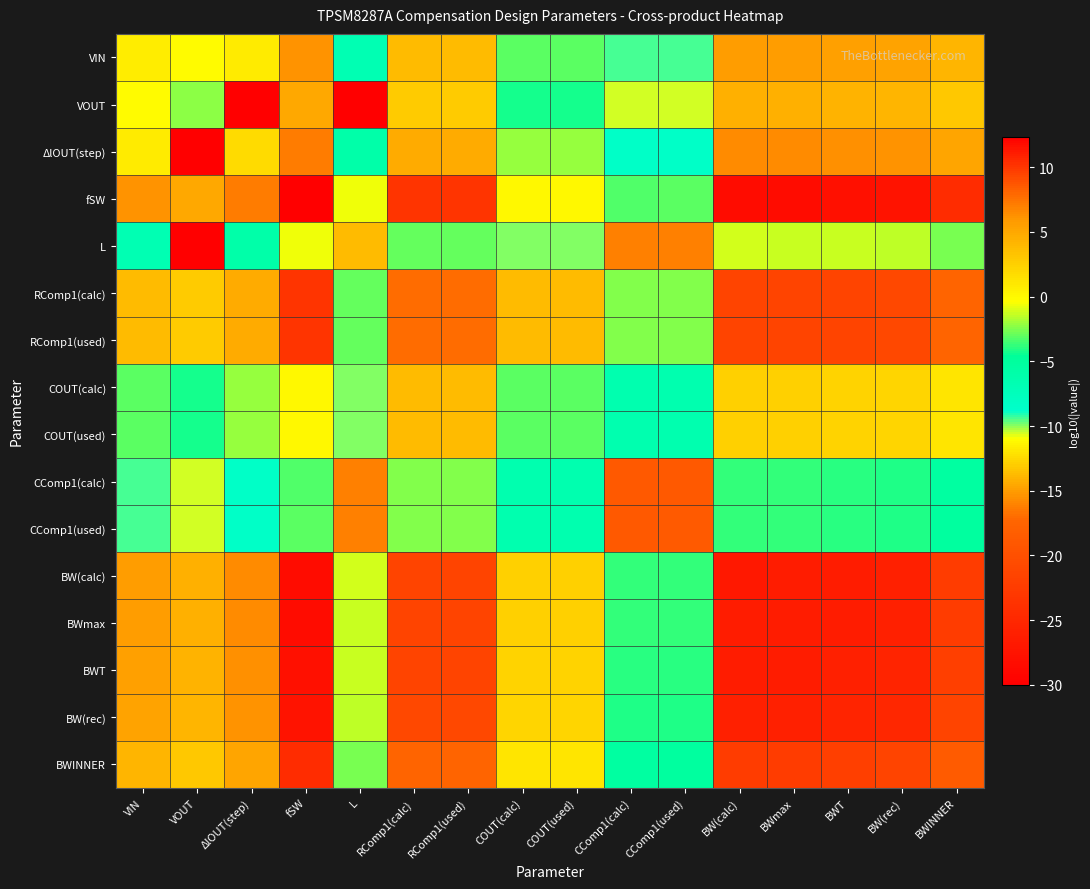

Reading left to right, what are all the values shown in this chart?

VIN: VIN=0.7	VOUT=-0.1	ΔlOUT(step)=0.9	fSW=6.2	L=-6.8	RComp1(calc)=3.9	RComp1(used)=3.9	COUT(calc)=-3.1	COUT(used)=-3.1	CComp1(calc)=-9.4	CComp1(used)=-9.4	BW(calc)=5.6	BWmax=5.6	BWT=5.5	BW(rec)=5.3	BWINNER=4.2
VOUT: VIN=-0.1	VOUT=-2.3	ΔlOUT(step)=-30.0	fSW=5.1	L=-30.0	RComp1(calc)=2.8	RComp1(used)=2.8	COUT(calc)=-4.2	COUT(used)=-4.2	CComp1(calc)=-10.5	CComp1(used)=-10.5	BW(calc)=4.5	BWmax=4.4	BWT=4.4	BW(rec)=4.2	BWINNER=3.1
ΔlOUT(step): VIN=0.9	VOUT=-30.0	ΔlOUT(step)=1.8	fSW=7.1	L=-5.9	RComp1(calc)=4.8	RComp1(used)=4.8	COUT(calc)=-2.2	COUT(used)=-2.2	CComp1(calc)=-8.5	CComp1(used)=-8.5	BW(calc)=6.5	BWmax=6.5	BWT=6.4	BW(rec)=6.2	BWINNER=5.1
fSW: VIN=6.2	VOUT=5.1	ΔlOUT(step)=7.1	fSW=12.4	L=-0.6	RComp1(calc)=10.1	RComp1(used)=10.1	COUT(calc)=0.1	COUT(used)=0.1	CComp1(calc)=-3.2	CComp1(used)=-3.2	BW(calc)=11.8	BWmax=11.8	BWT=11.7	BW(rec)=11.5	BWINNER=10.4
L: VIN=-6.8	VOUT=-30.0	ΔlOUT(step)=-5.9	fSW=-0.6	L=-13.6	RComp1(calc)=-2.9	RComp1(used)=-2.9	COUT(calc)=-9.9	COUT(used)=-9.9	CComp1(calc)=-16.2	CComp1(used)=-16.2	BW(calc)=-1.2	BWmax=-1.2	BWT=-1.3	BW(rec)=-1.5	BWINNER=-2.6
RComp1(calc): VIN=3.9	VOUT=2.8	ΔlOUT(step)=4.8	fSW=10.1	L=-2.9	RComp1(calc)=7.8	RComp1(used)=7.8	COUT(calc)=3.8	COUT(used)=3.8	CComp1(calc)=-2.5	CComp1(used)=-2.5	BW(calc)=9.5	BWmax=9.5	BWT=9.4	BW(rec)=9.2	BWINNER=8.1
RComp1(used): VIN=3.9	VOUT=2.8	ΔlOUT(step)=4.8	fSW=10.1	L=-2.9	RComp1(calc)=7.8	RComp1(used)=7.8	COUT(calc)=3.8	COUT(used)=3.8	CComp1(calc)=-2.5	CComp1(used)=-2.5	BW(calc)=9.5	BWmax=9.5	BWT=9.4	BW(rec)=9.2	BWINNER=8.1
COUT(calc): VIN=-3.1	VOUT=-4.2	ΔlOUT(step)=-2.2	fSW=0.1	L=-9.9	RComp1(calc)=3.8	RComp1(used)=3.8	COUT(calc)=-3.2	COUT(used)=-3.2	CComp1(calc)=-6.5	CComp1(used)=-6.5	BW(calc)=2.5	BWmax=2.5	BWT=2.4	BW(rec)=2.2	BWINNER=1.1
COUT(used): VIN=-3.1	VOUT=-4.2	ΔlOUT(step)=-2.2	fSW=0.1	L=-9.9	RComp1(calc)=3.8	RComp1(used)=3.8	COUT(calc)=-3.2	COUT(used)=-3.1	CComp1(calc)=-6.5	CComp1(used)=-6.4	BW(calc)=2.5	BWmax=2.5	BWT=2.4	BW(rec)=2.2	BWINNER=1.1
CComp1(calc): VIN=-9.4	VOUT=-10.5	ΔlOUT(step)=-8.5	fSW=-3.2	L=-16.2	RComp1(calc)=-2.5	RComp1(used)=-2.5	COUT(calc)=-6.5	COUT(used)=-6.5	CComp1(calc)=-18.8	CComp1(used)=-18.8	BW(calc)=-3.8	BWmax=-3.8	BWT=-3.9	BW(rec)=-4.1	BWINNER=-5.2
CComp1(used): VIN=-9.4	VOUT=-10.5	ΔlOUT(step)=-8.5	fSW=-3.2	L=-16.2	RComp1(calc)=-2.5	RComp1(used)=-2.5	COUT(calc)=-6.5	COUT(used)=-6.4	CComp1(calc)=-18.8	CComp1(used)=-18.7	BW(calc)=-3.7	BWmax=-3.8	BWT=-3.9	BW(rec)=-4.1	BWINNER=-5.2
BW(calc): VIN=5.6	VOUT=4.5	ΔlOUT(step)=6.5	fSW=11.8	L=-1.2	RComp1(calc)=9.5	RComp1(used)=9.5	COUT(calc)=2.5	COUT(used)=2.5	CComp1(calc)=-3.8	CComp1(used)=-3.7	BW(calc)=11.2	BWmax=11.2	BWT=11.1	BW(rec)=10.9	BWINNER=9.8
BWmax: VIN=5.6	VOUT=4.4	ΔlOUT(step)=6.5	fSW=11.8	L=-1.2	RComp1(calc)=9.5	RComp1(used)=9.5	COUT(calc)=2.5	COUT(used)=2.5	CComp1(calc)=-3.8	CComp1(used)=-3.8	BW(calc)=11.2	BWmax=11.1	BWT=11.1	BW(rec)=10.9	BWINNER=9.8
BWT: VIN=5.5	VOUT=4.4	ΔlOUT(step)=6.4	fSW=11.7	L=-1.3	RComp1(calc)=9.4	RComp1(used)=9.4	COUT(calc)=2.4	COUT(used)=2.4	CComp1(calc)=-3.9	CComp1(used)=-3.9	BW(calc)=11.1	BWmax=11.1	BWT=11.0	BW(rec)=10.8	BWINNER=9.7
BW(rec): VIN=5.3	VOUT=4.2	ΔlOUT(step)=6.2	fSW=11.5	L=-1.5	RComp1(calc)=9.2	RComp1(used)=9.2	COUT(calc)=2.2	COUT(used)=2.2	CComp1(calc)=-4.1	CComp1(used)=-4.1	BW(calc)=10.9	BWmax=10.9	BWT=10.8	BW(rec)=10.6	BWINNER=9.5
BWINNER: VIN=4.2	VOUT=3.1	ΔlOUT(step)=5.1	fSW=10.4	L=-2.6	RComp1(calc)=8.1	RComp1(used)=8.1	COUT(calc)=1.1	COUT(used)=1.1	CComp1(calc)=-5.2	CComp1(used)=-5.2	BW(calc)=9.8	BWmax=9.8	BWT=9.7	BW(rec)=9.5	BWINNER=8.4